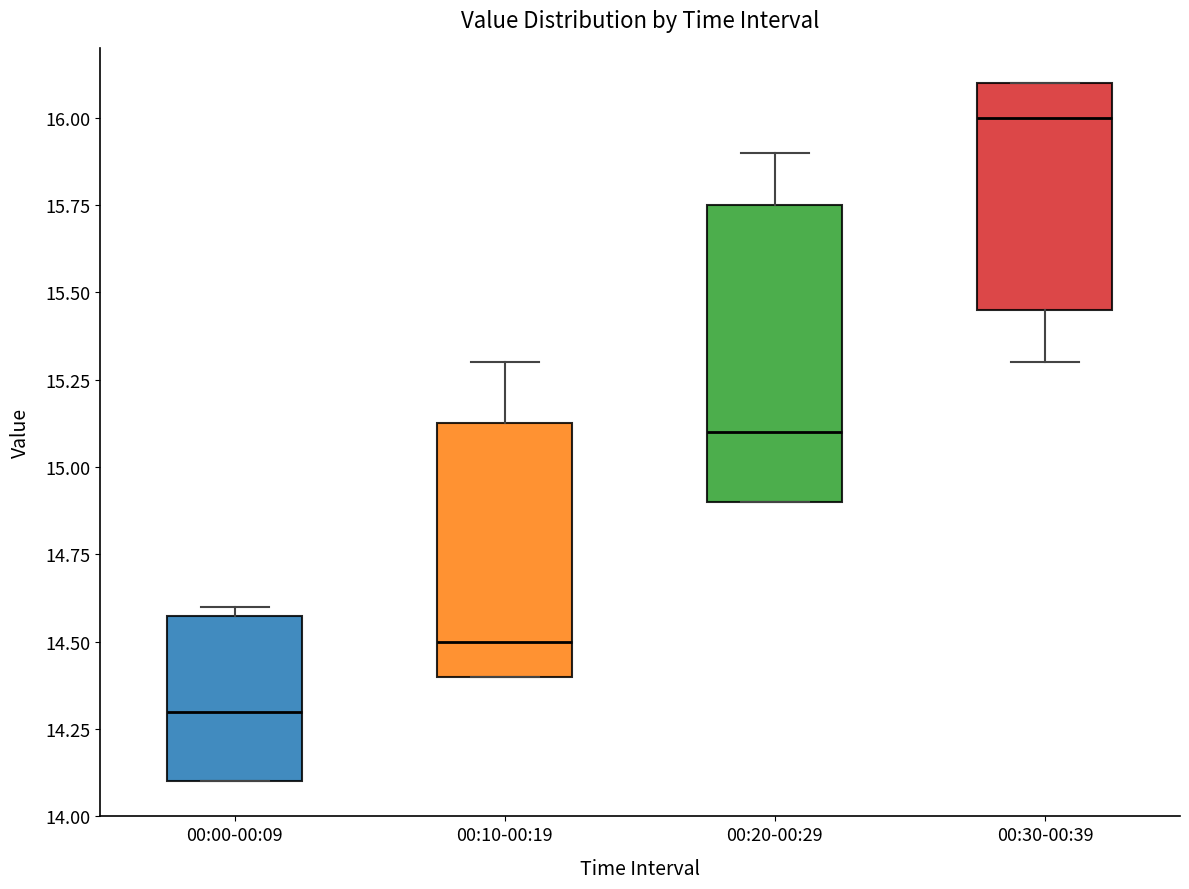

Reading left to right, read every box against the y-axis: the position of its median line, the range the box covers, and the ends of its whiskers. The values are not printed on the chart, so give them approximately, as read against the axis.

00:00-00:09: median 14.30, box 14.10 to 14.60, whiskers 14.10 to 14.60 (just above the box's upper edge)
00:10-00:19: median 14.50, box 14.40 to 15.15, whiskers 14.40 to 15.30
00:20-00:29: median 15.10, box 14.90 to 15.75, whiskers 14.90 to 15.90
00:30-00:39: median 16.00, box 15.45 to 16.10, whiskers 15.30 to 16.10